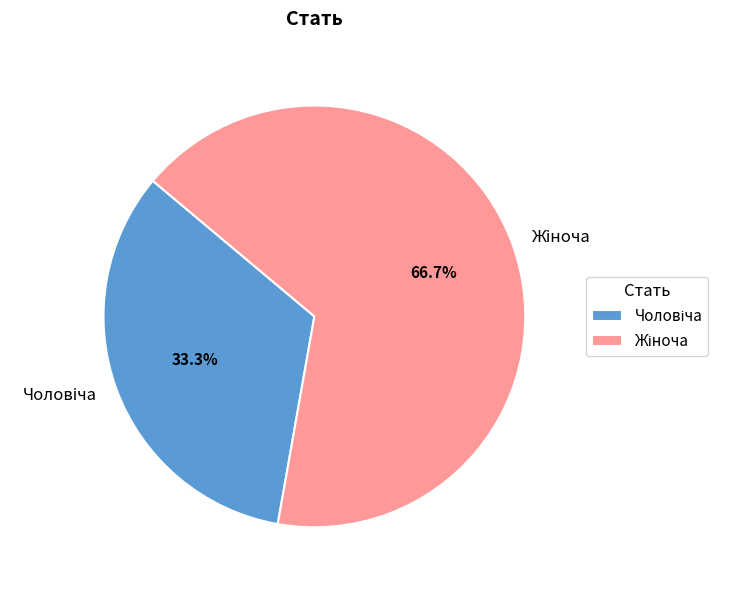

Is there any slice that represents more than half of the pie?

Yes